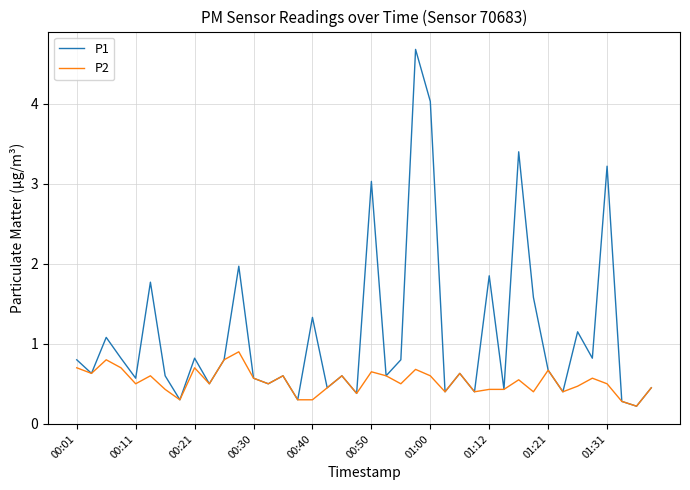

Rank the series by their maximum value, from highest to lowest.

P1, P2